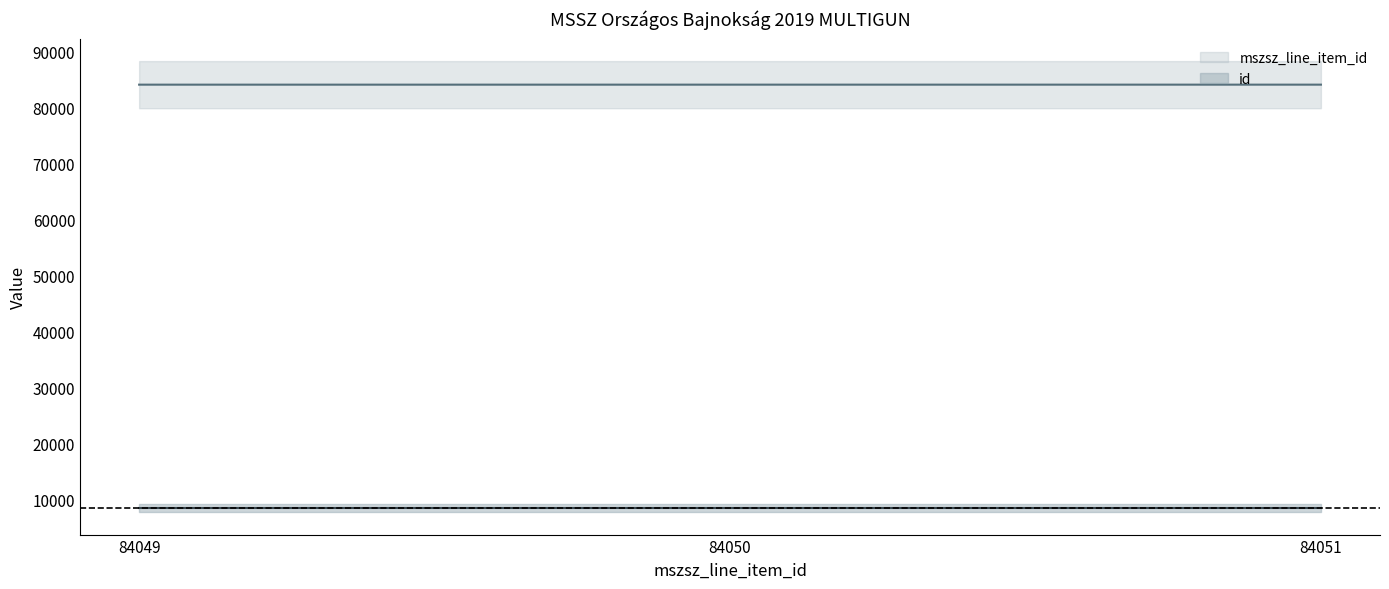

At which label is the value closest to 84050?

84050